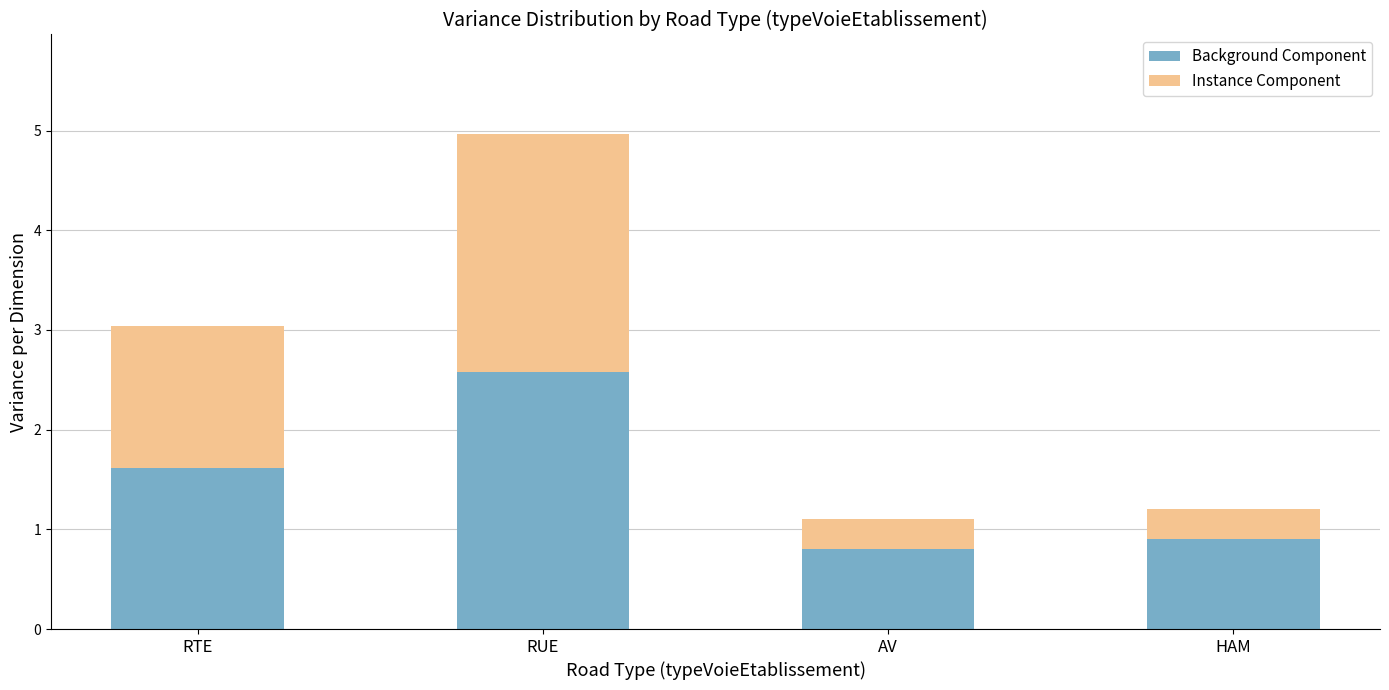

Where does the Background Component series first go above 1?

RTE